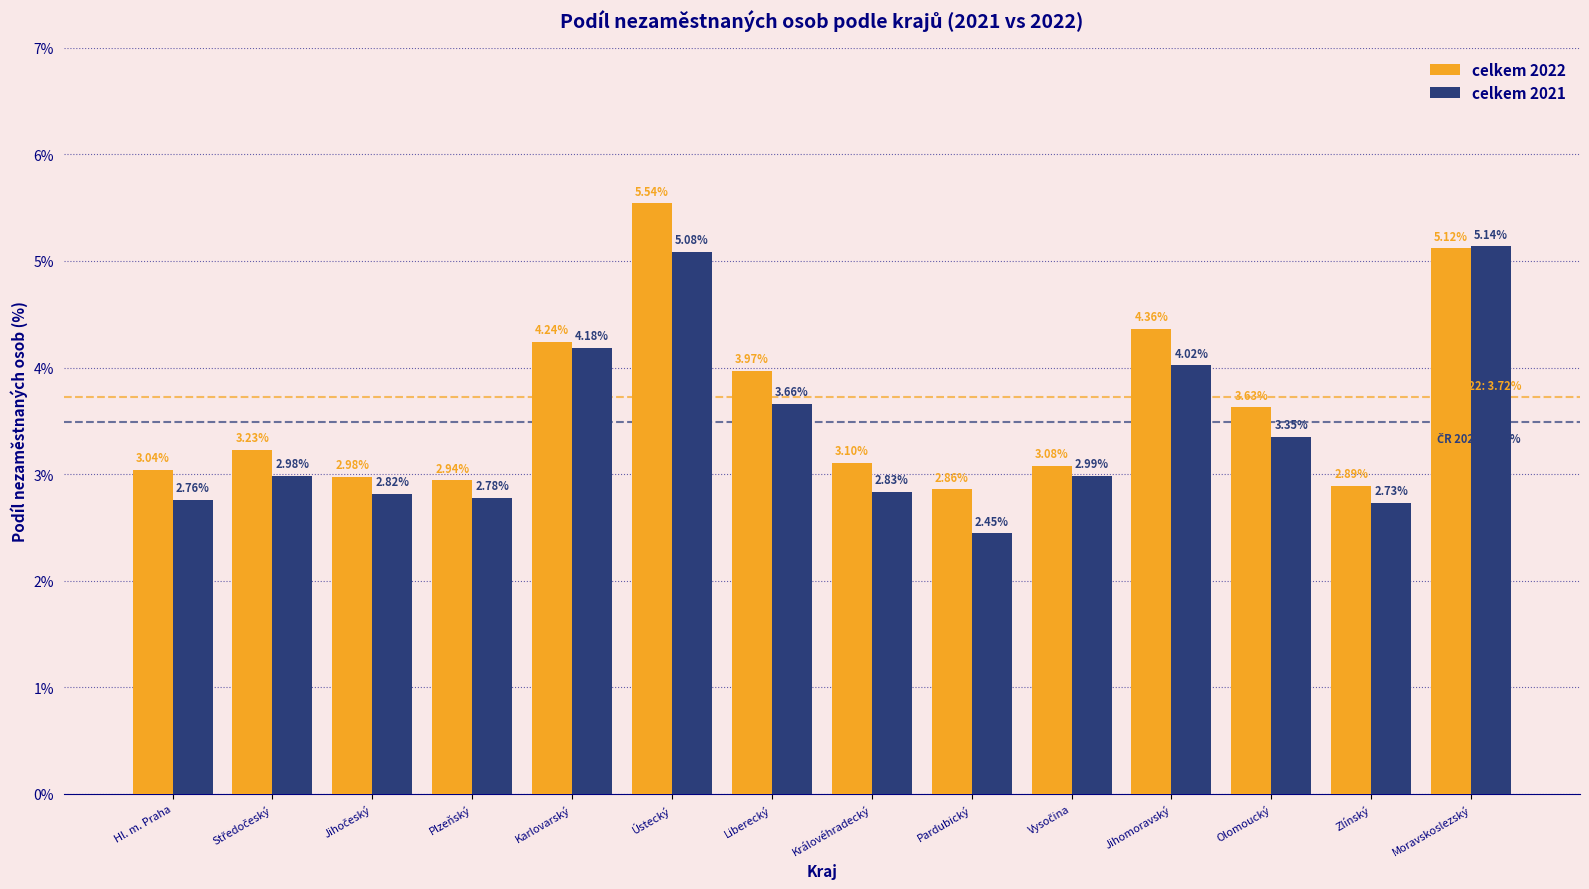

At which label does celkem 2021 reach its minimum?

Pardubický